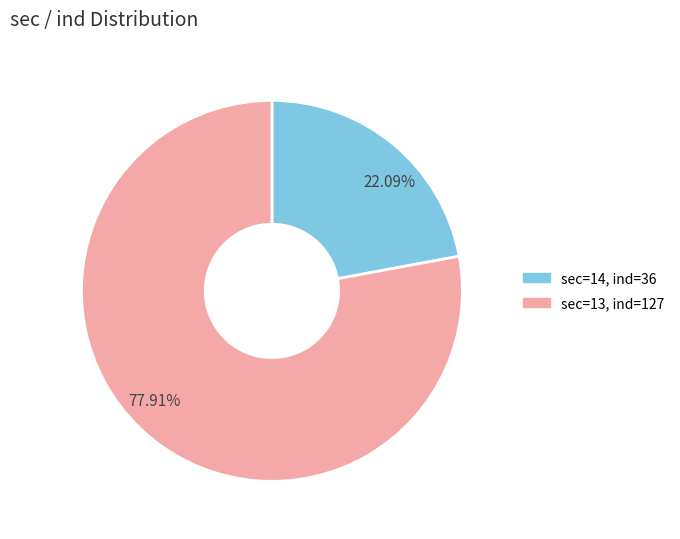

Does any single category account for the majority?

Yes